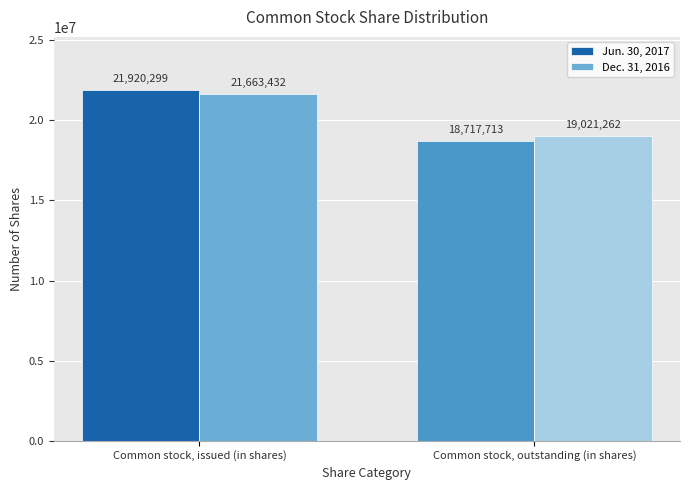

At which category does the chart reach its peak across all series?

Common stock, issued (in shares)